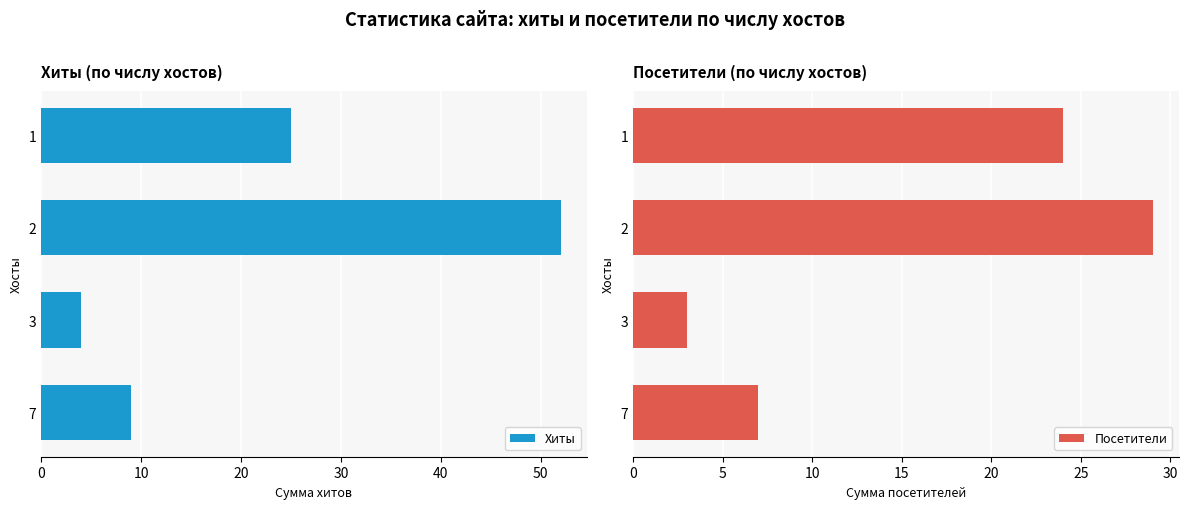

True or false: Хиты has a value of 21 at 2.

False